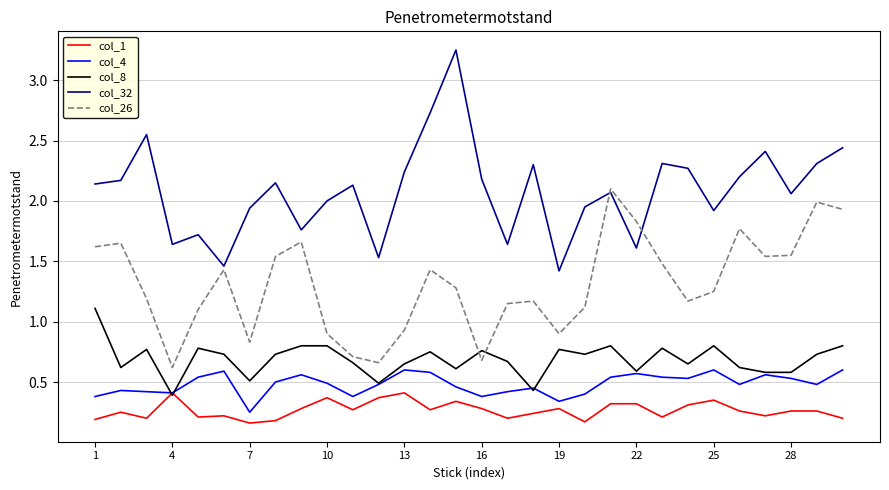

Which series has the largest total across all categories?

col_32